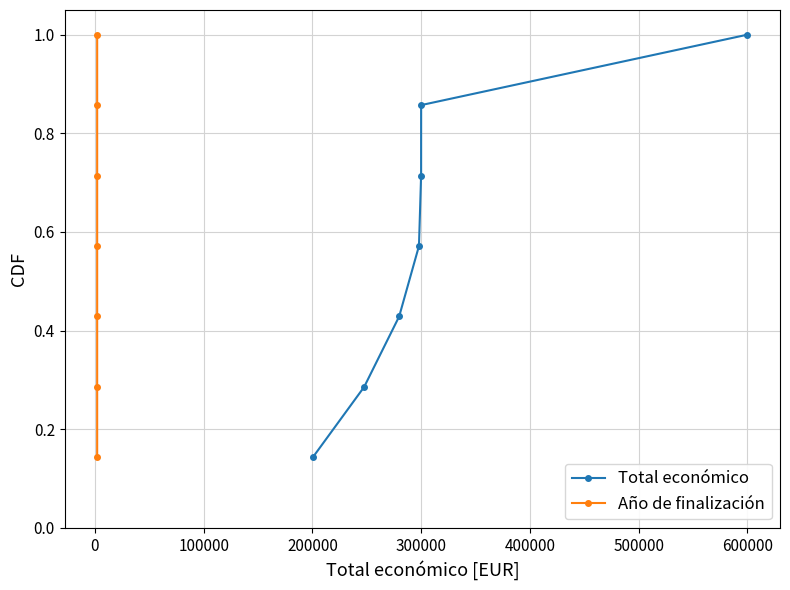

True or false: Total económico has more than 2 points higher than both neighbors.

False